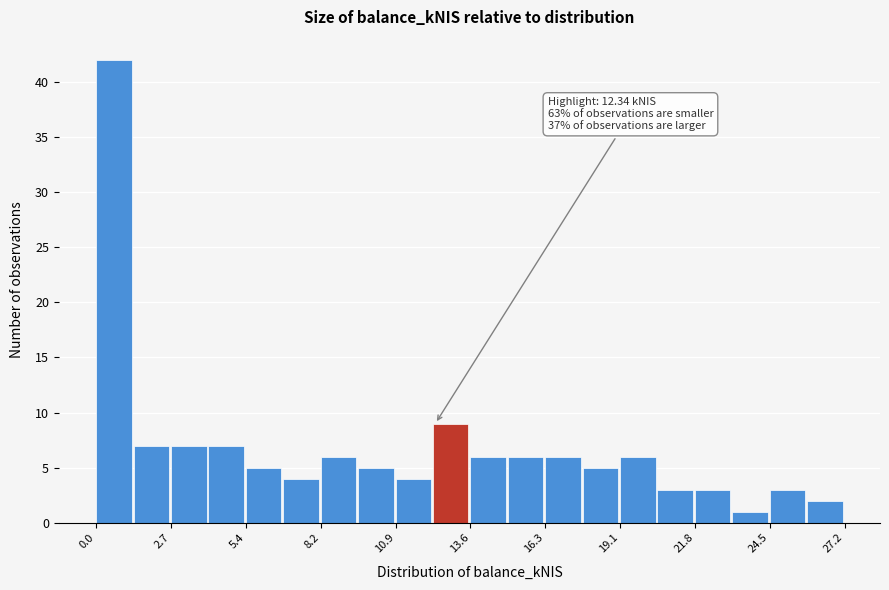

Read against the x-axis, roughly where is the centre of the tallest bar?

0.5